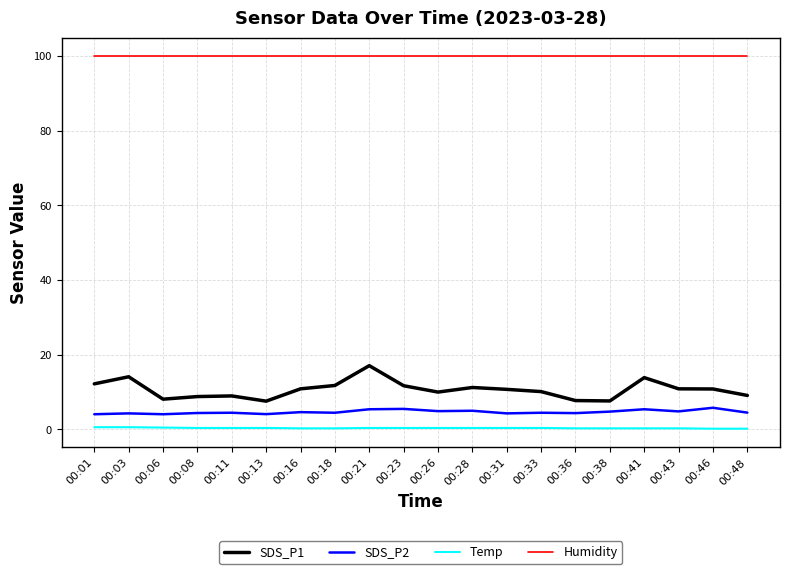

Rank the series at 00:31 from highest to lowest value.

Humidity, SDS_P1, SDS_P2, Temp